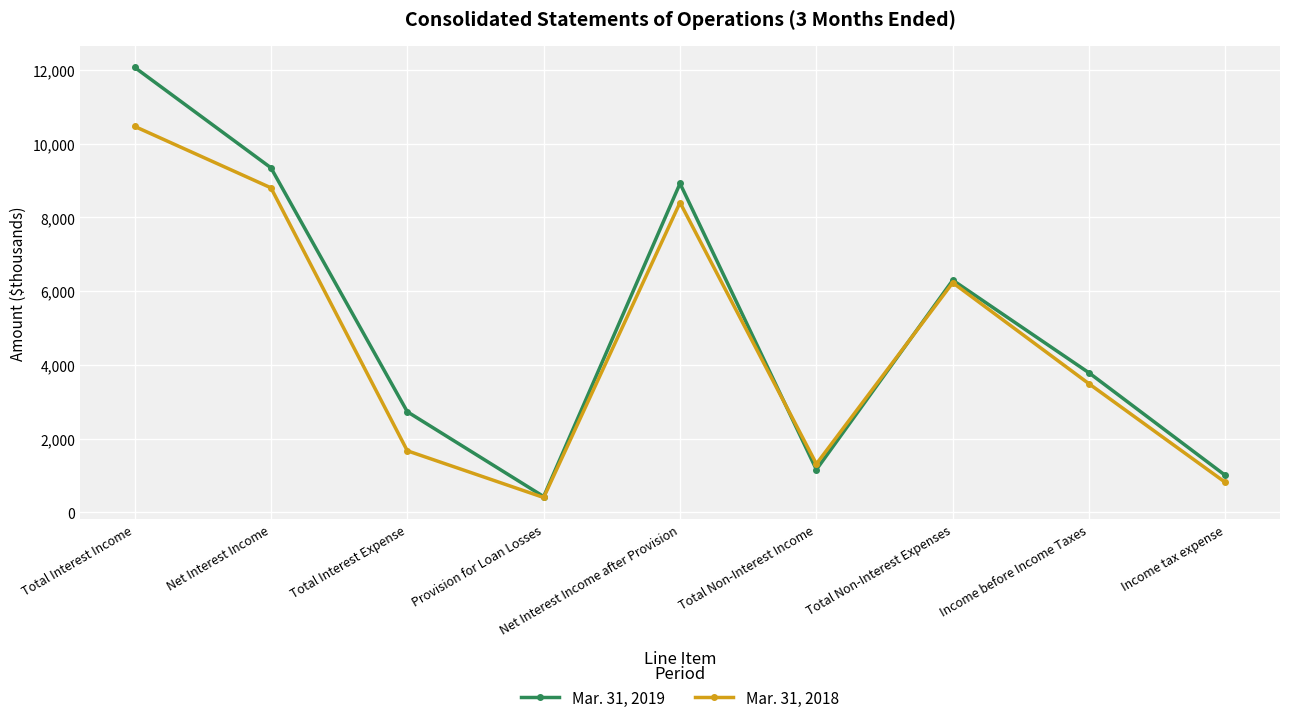

Which category has the lowest value in the Mar. 31, 2018 series?

Provision for Loan Losses